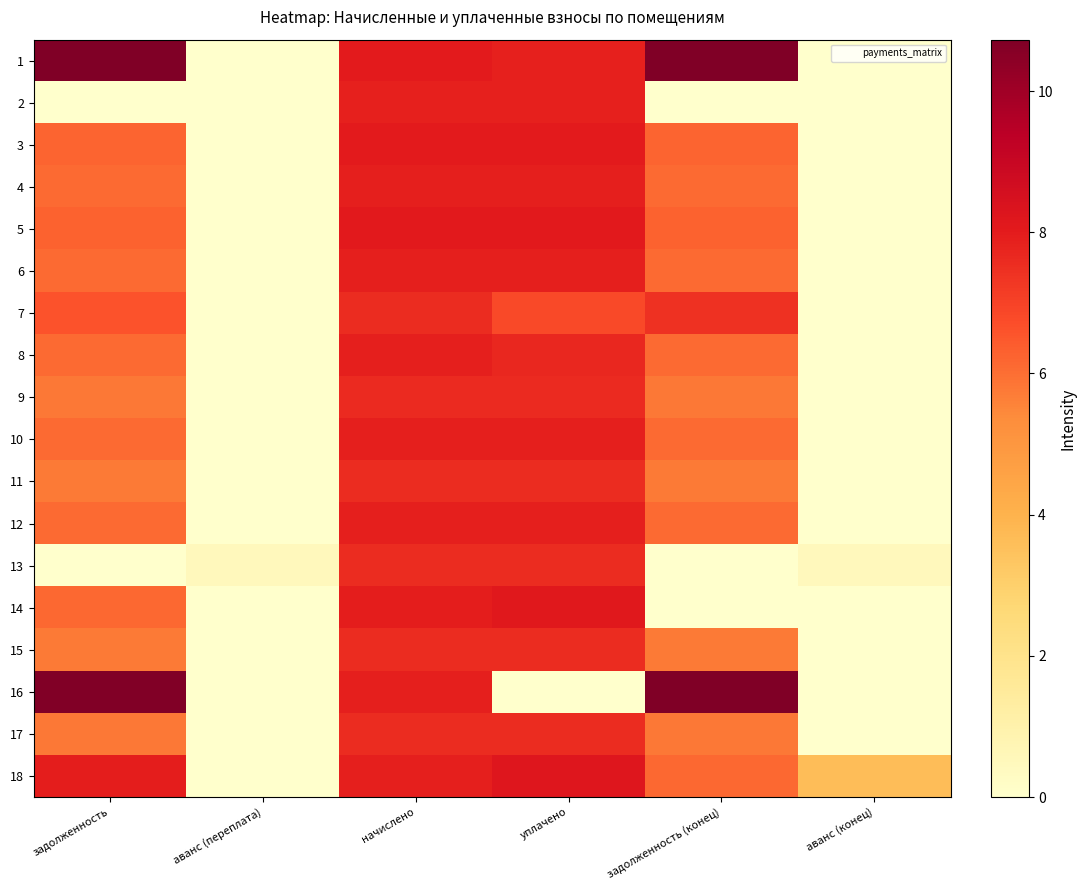

Which series has the largest range (max minus min)?

1